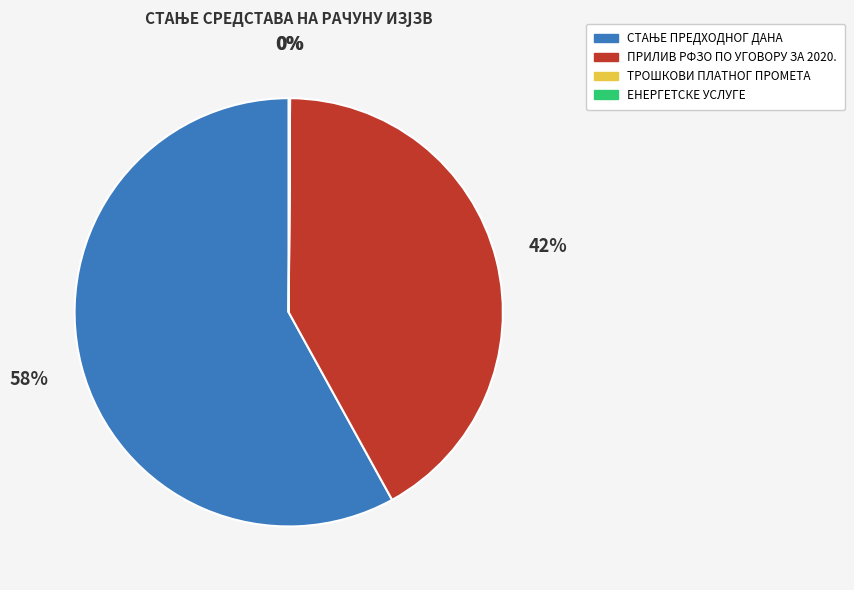

What percentage is the ПРИЛИВ РФЗО ПО УГОВОРУ ЗА 2020. slice, to the nearest percent?

42%